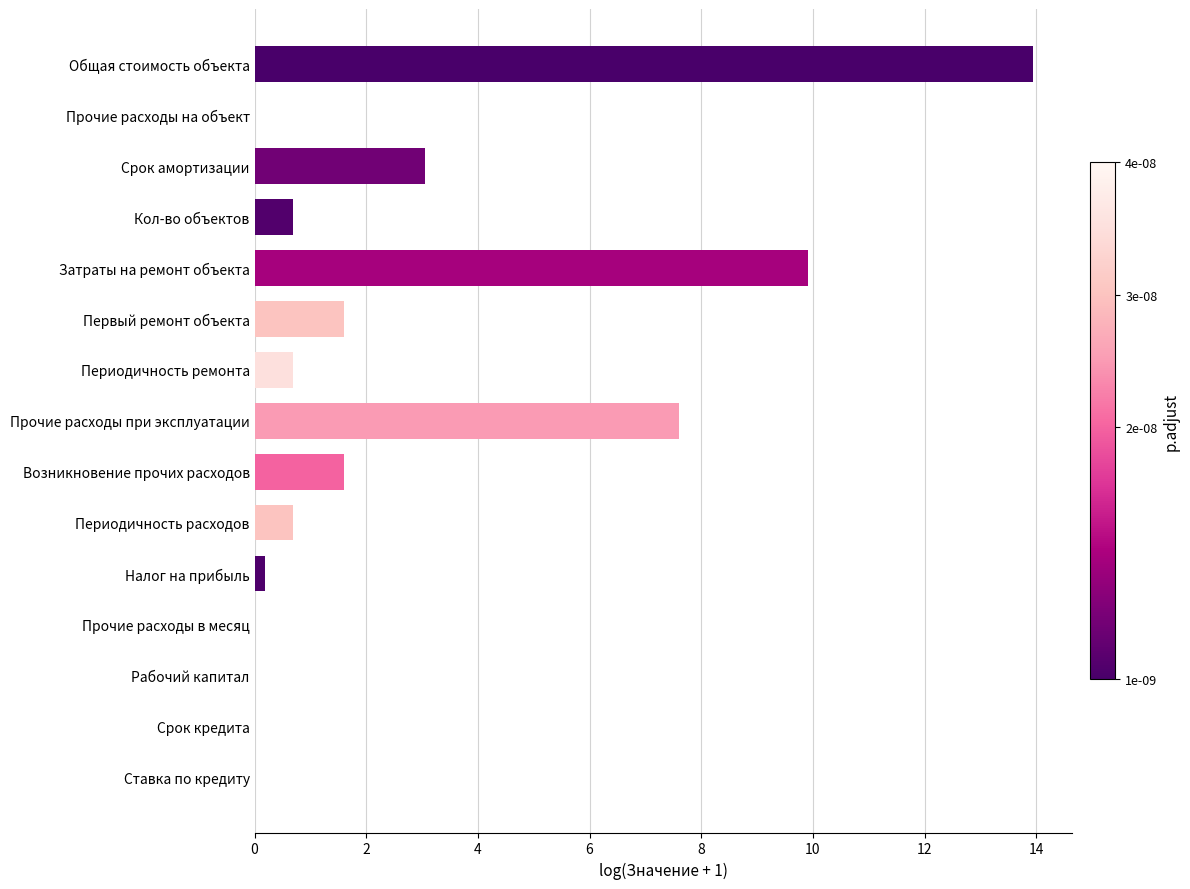

Is it true that the value at Кол-во объектов is 0.7?

True